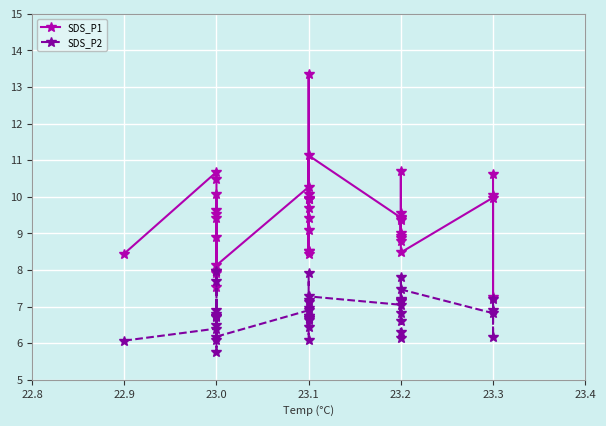

What is the difference between the maximum and minimum values in the SDS_P1 series?

6.1